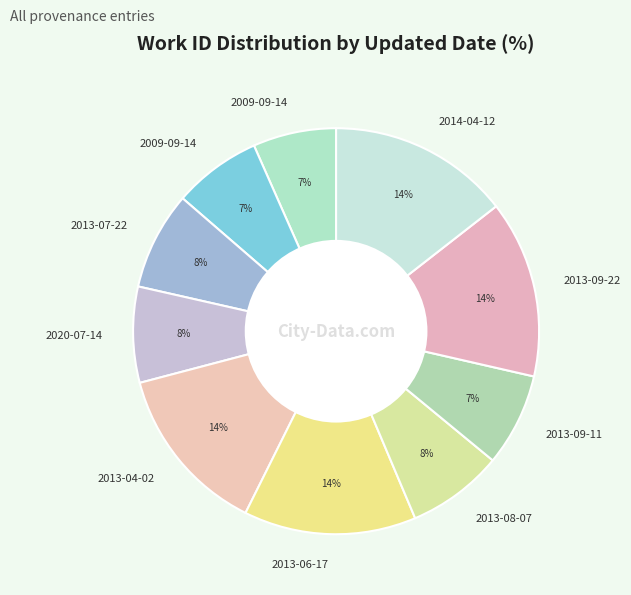

How many segments does this pie chart have?

10